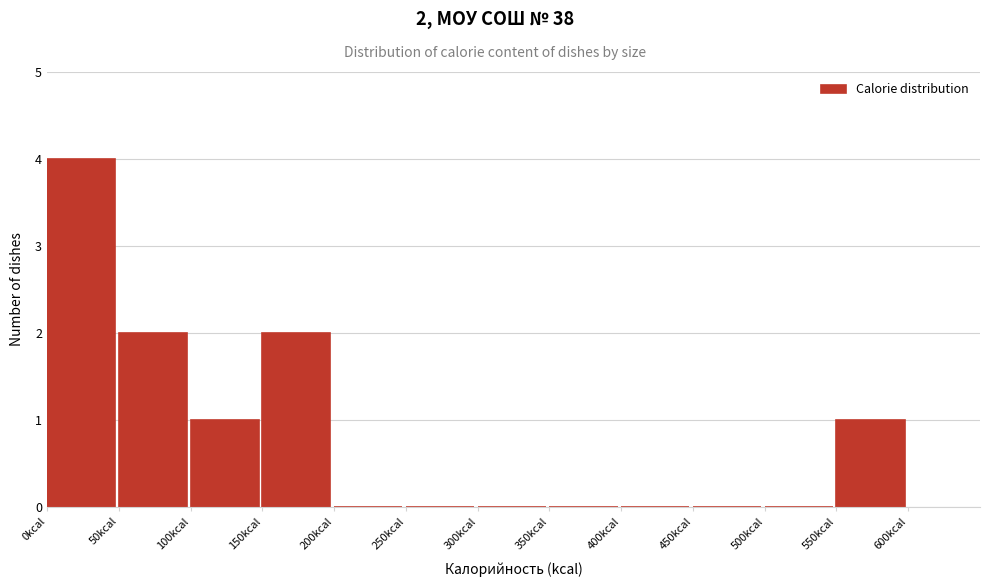

Over which range of the x-axis is the bar tallest?

0 to 50